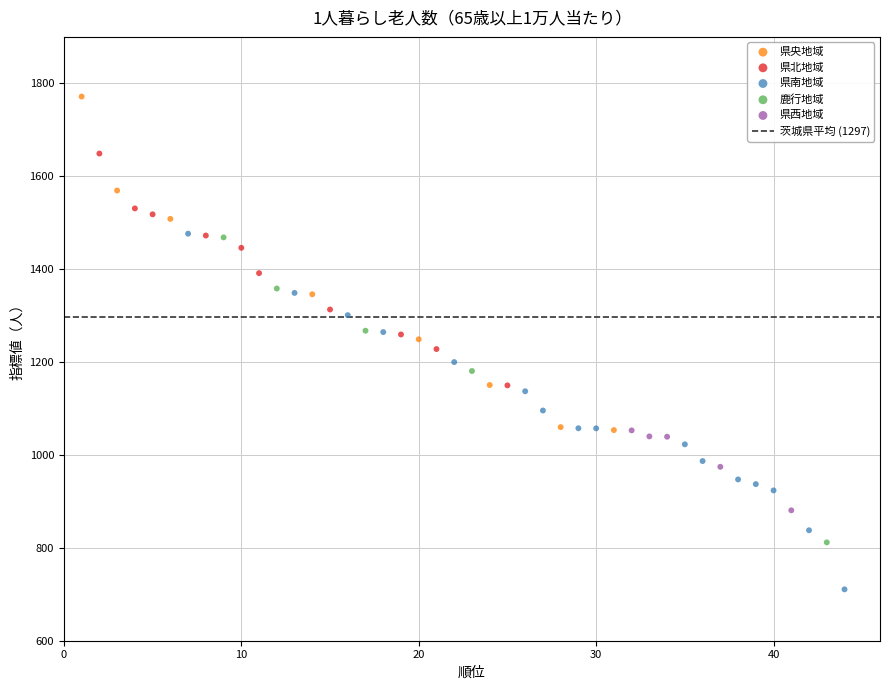

Which series reaches the maximum Y coordinate?

県央地域